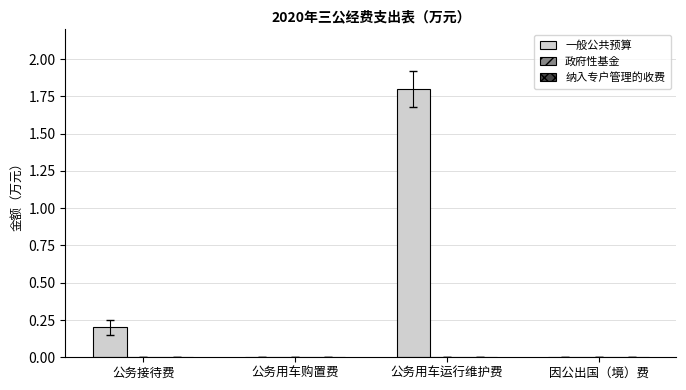

Does the chart contain stacked bars?

No